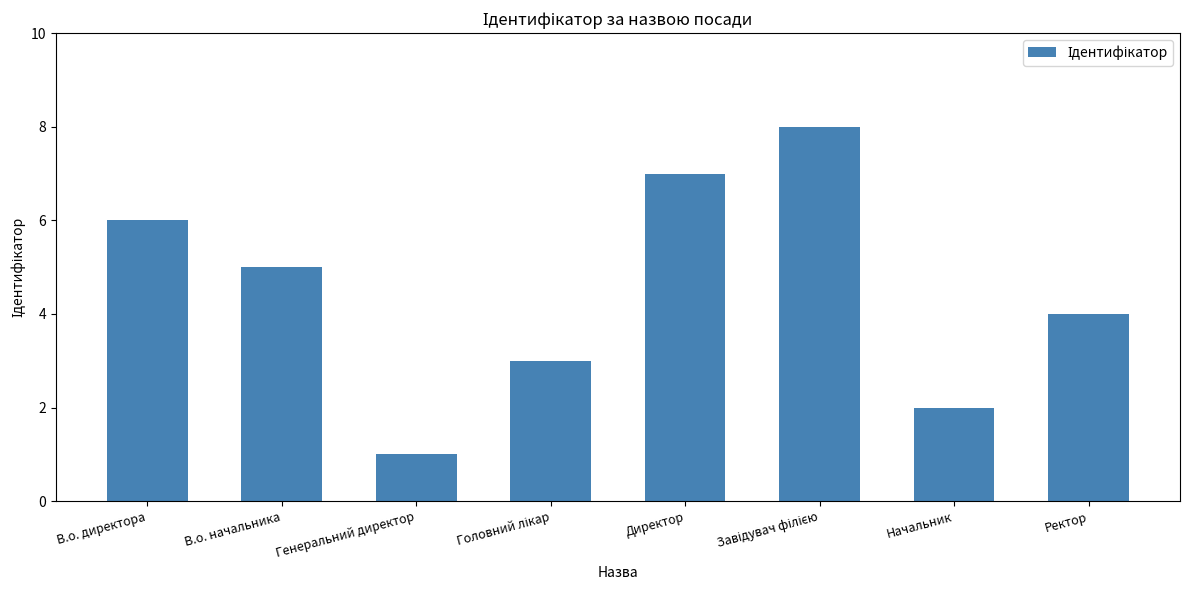

How many values are between 3 and 7?

5